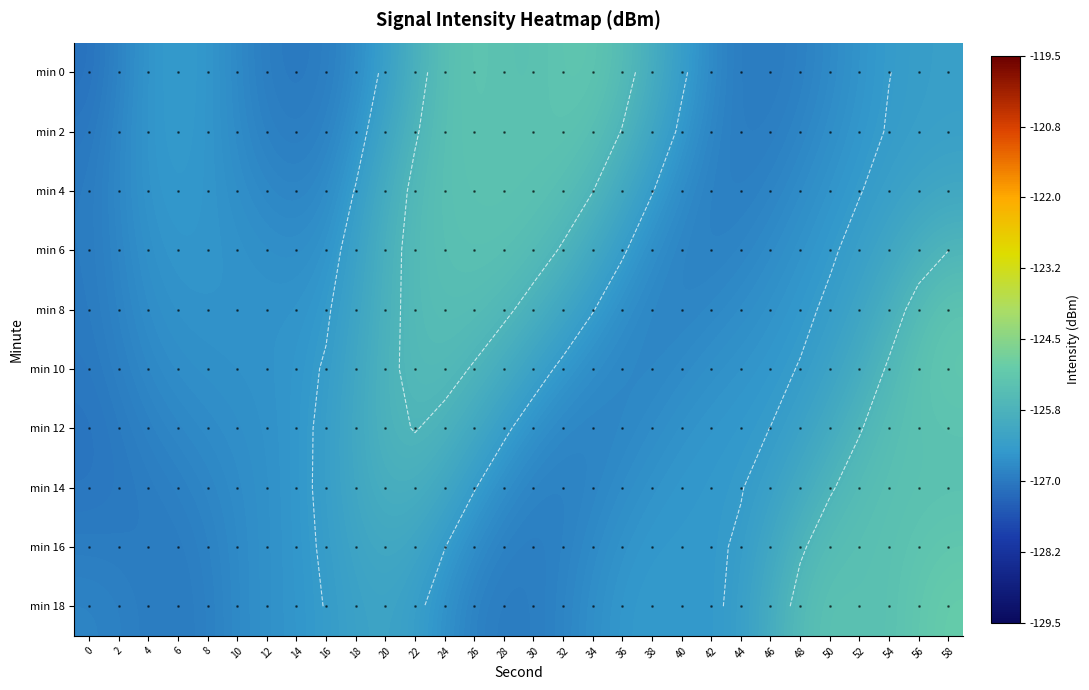

Which series changed the most between 0 and 4?

min 0